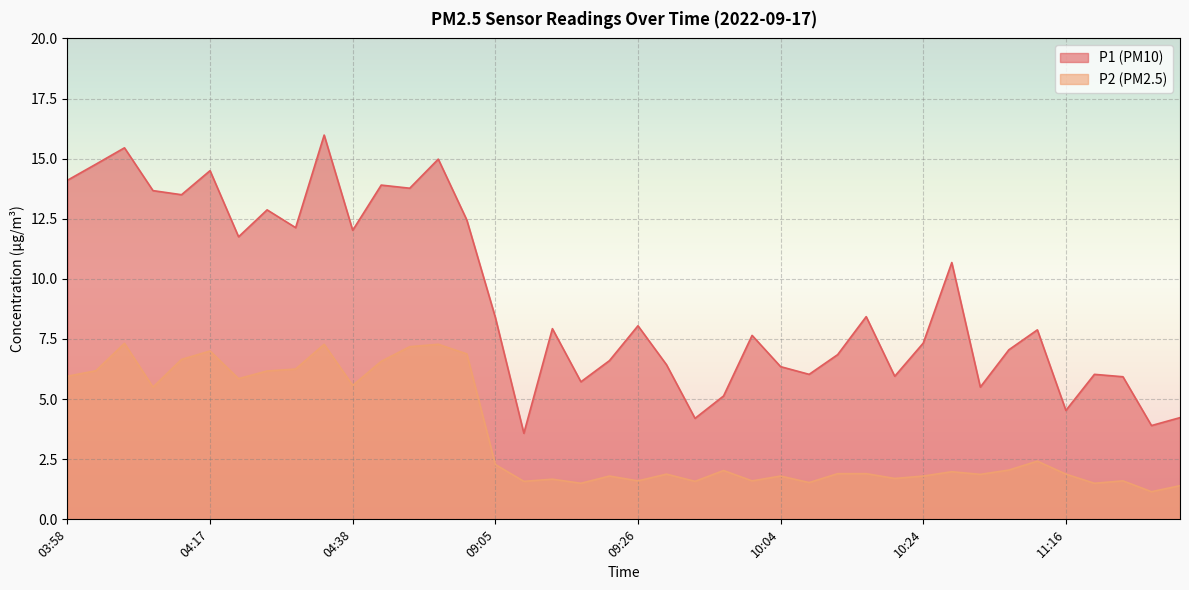

What is the label of the 3rd point from the left?

04:03